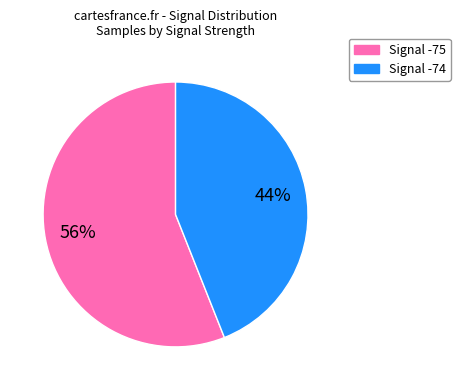

How many slices are in this pie chart?

2